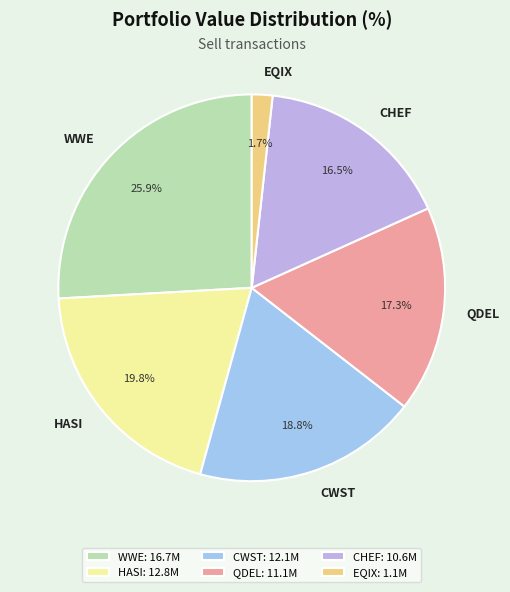

Combined, what portion of the pie is CWST: 12.1M and WWE: 16.7M?

44.7%